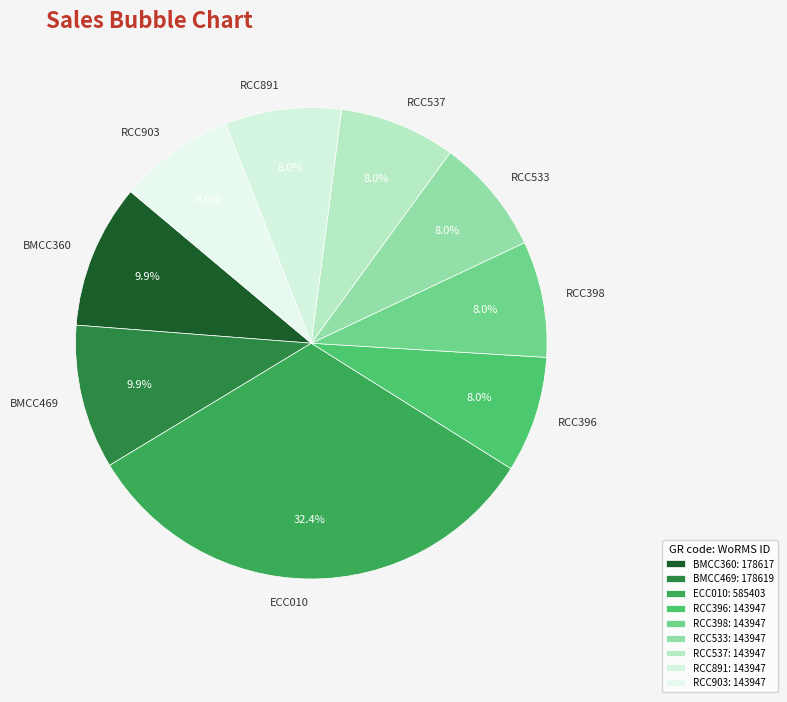

Do BMCC360 and RCC891 together represent more than half of the pie?

No